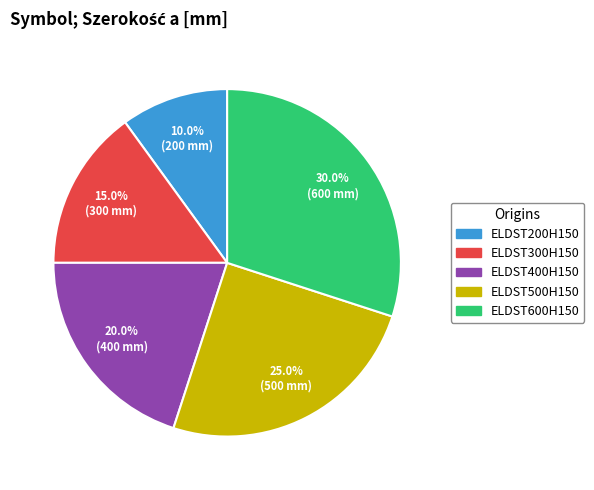

To the nearest percent, what is the difference between the ELDST500H150 and ELDST400H150 slice percentages?

5%